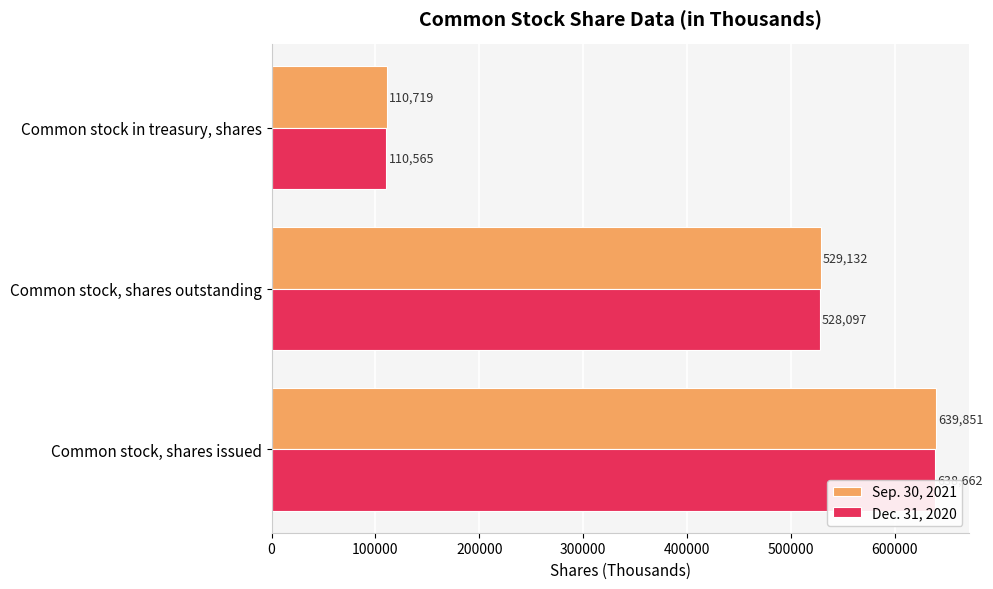

List the labels in order of Sep. 30, 2021 value, smallest first.

200000, 100000, 0